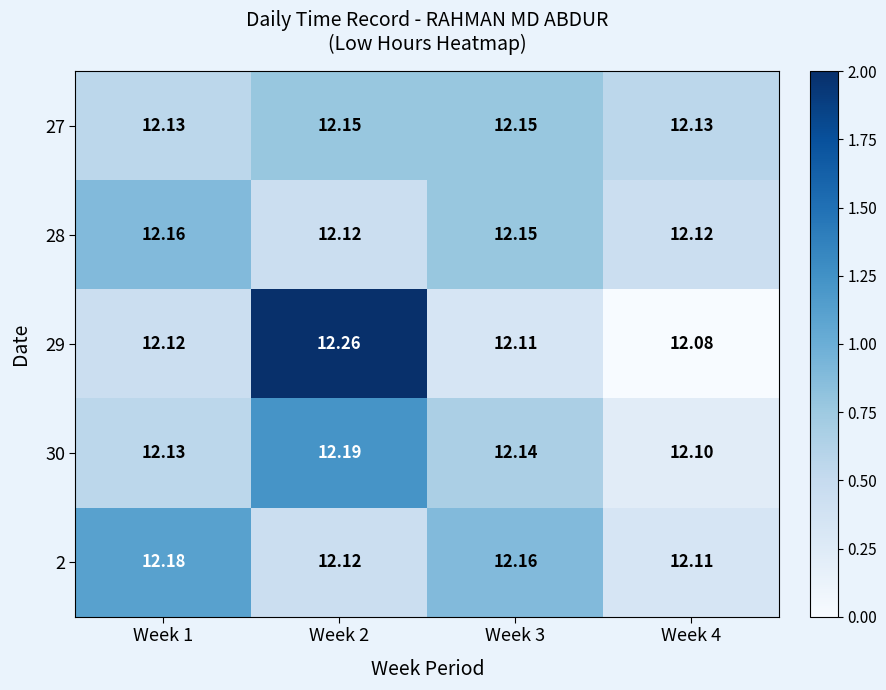

Is the value of 28 at Week 1 greater than the value of 2 at Week 1?

No